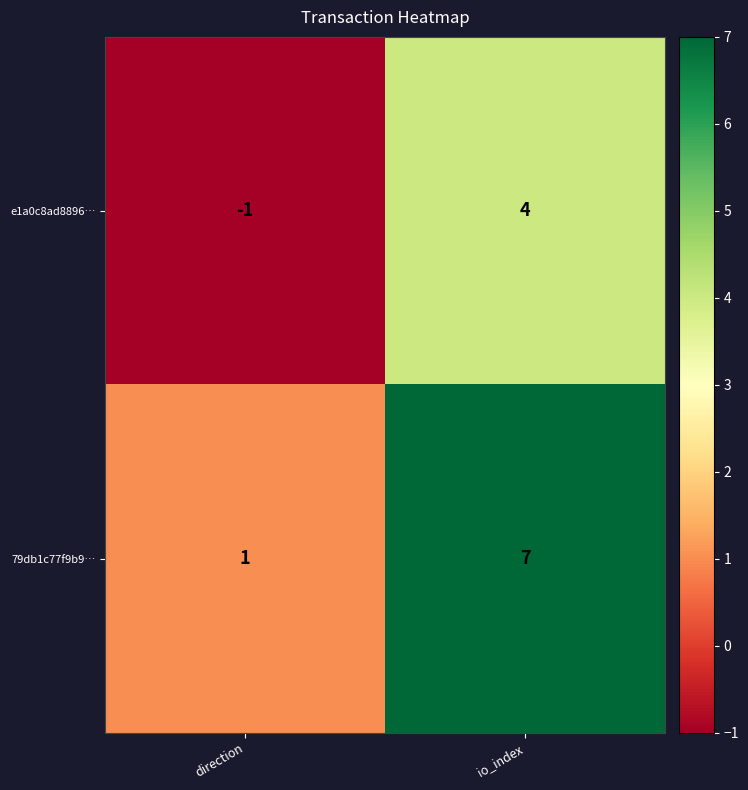

What is the difference between the maximum and minimum values in the e1a0c8ad8896… series?

5